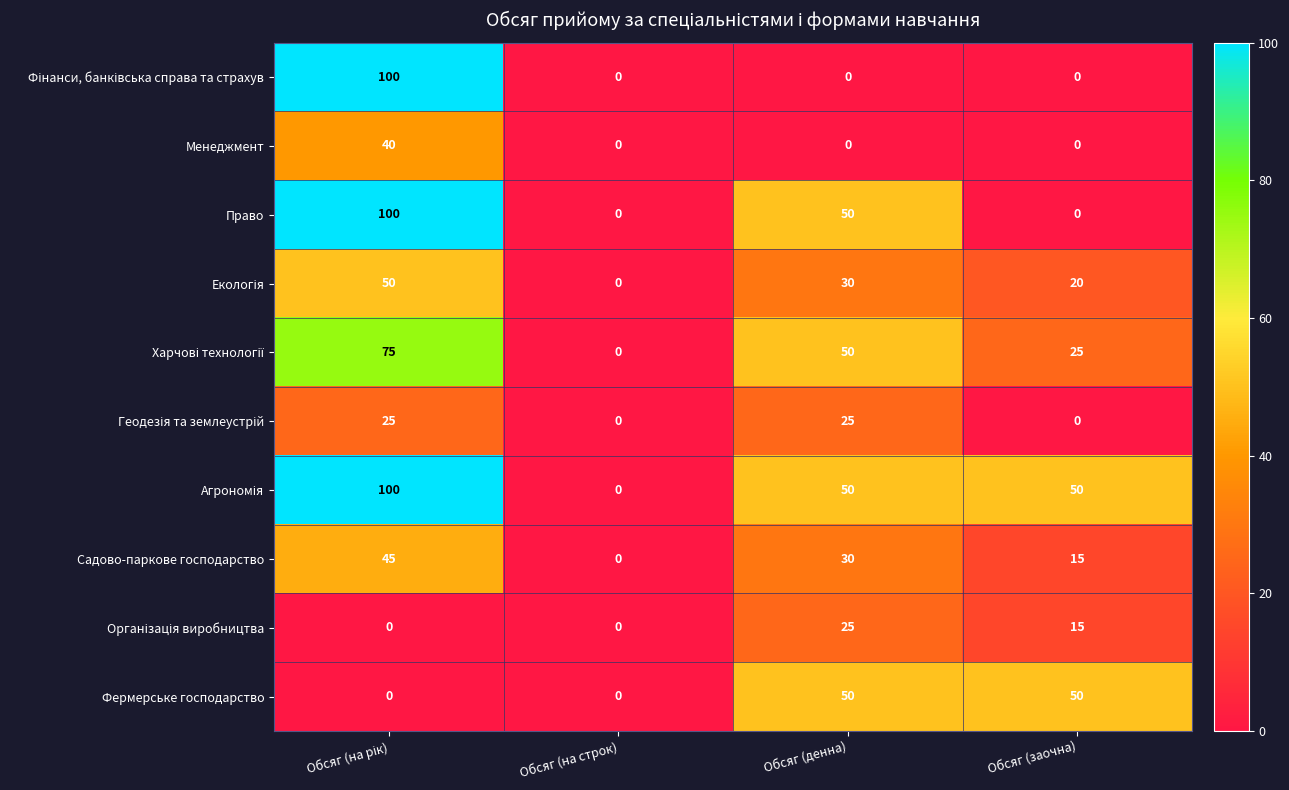

What is the maximum value shown in the chart?

100